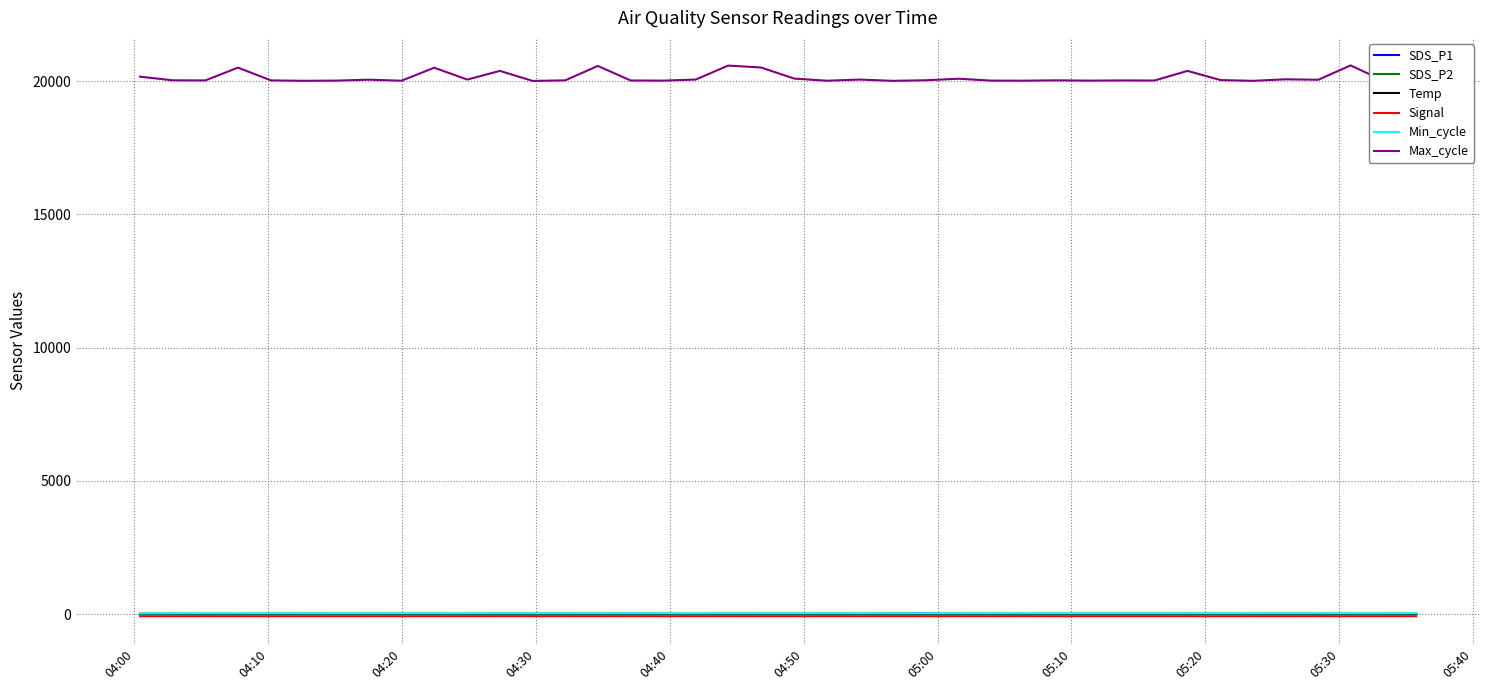

What is the lowest value of the Max_cycle series?

20011.0